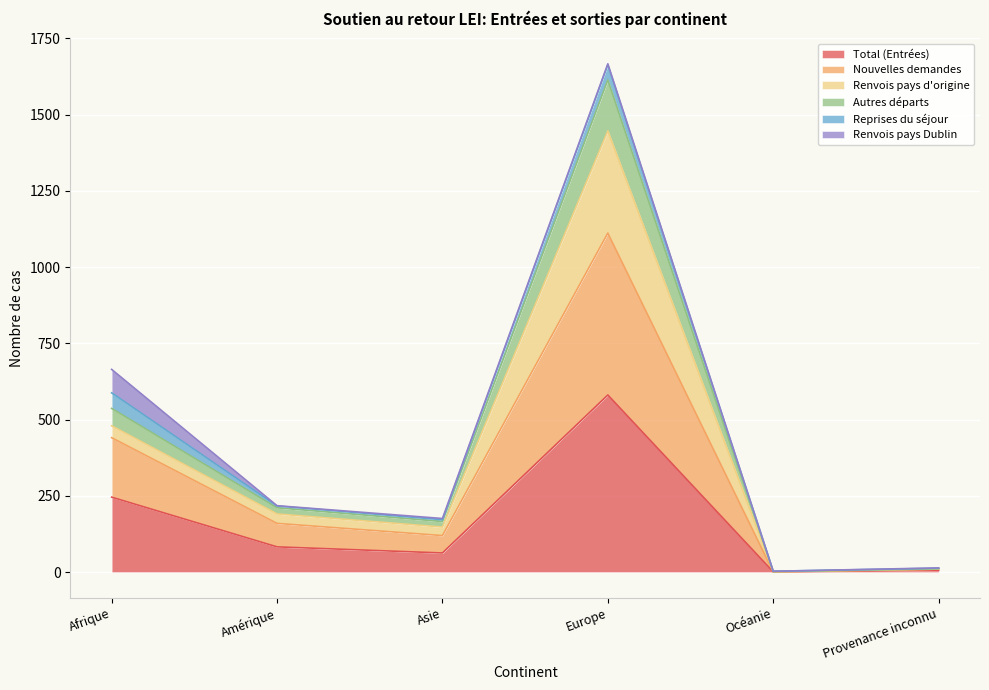

Which category has the highest value in the Total (Entrées) series?

Europe